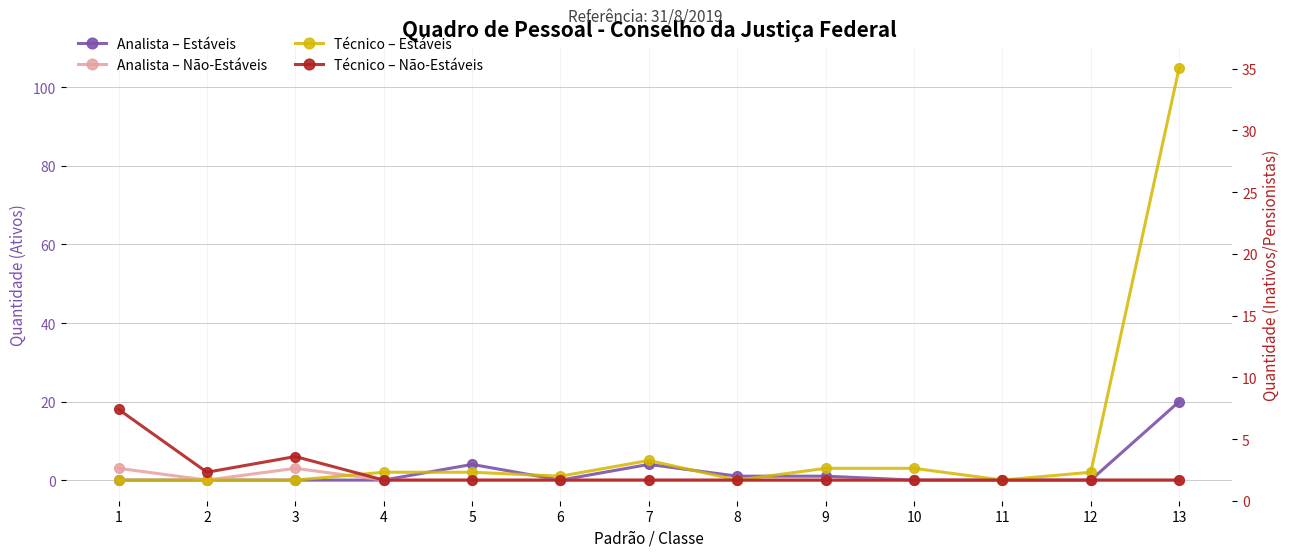

What is the average value of the Analista – Estáveis series?

2